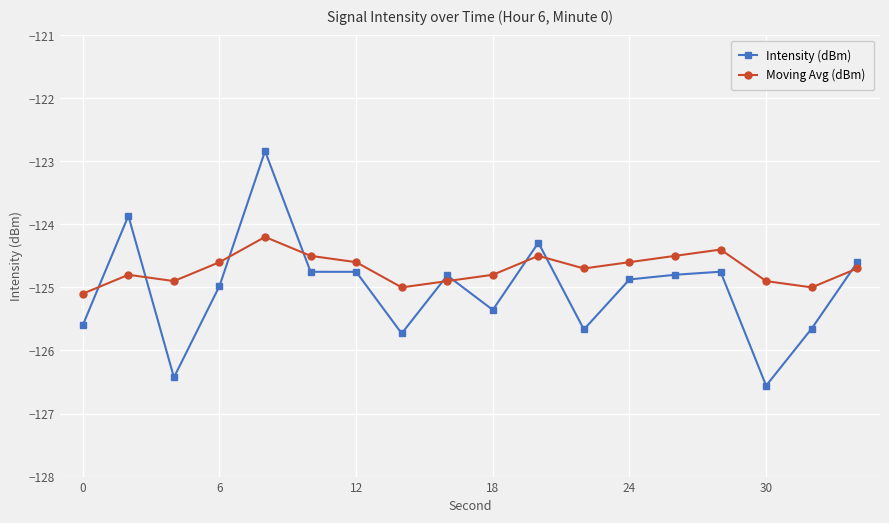

How many lines are shown in the chart?

2